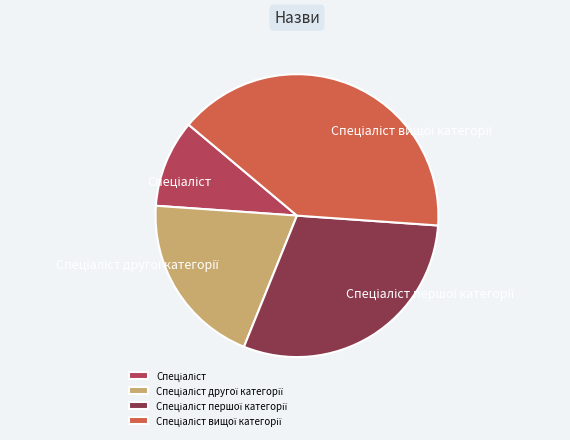

Is there any slice that represents more than half of the pie?

No